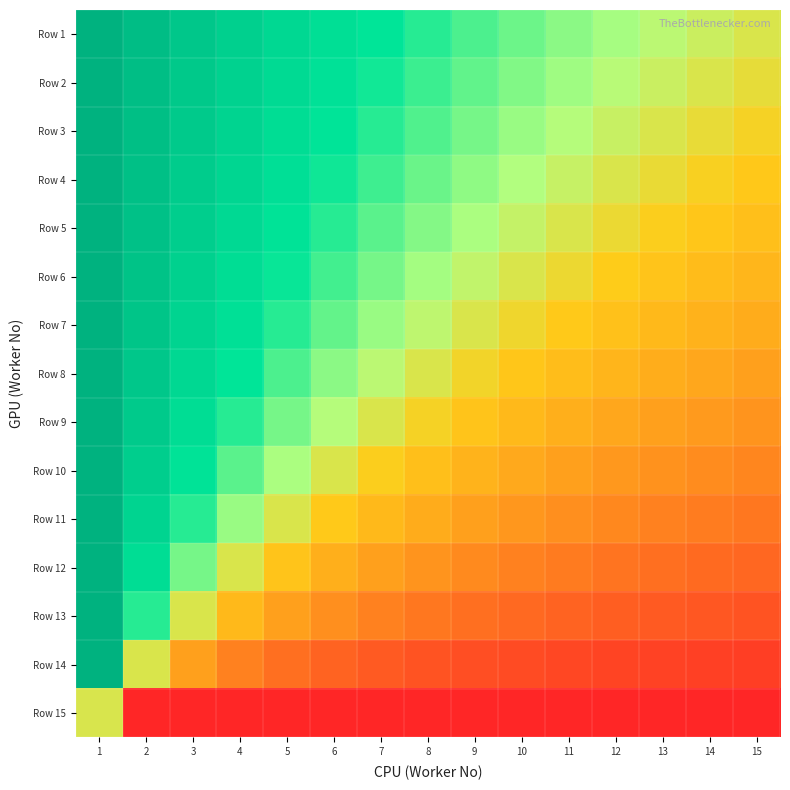

Which series has the widest spread of values?

Row 14